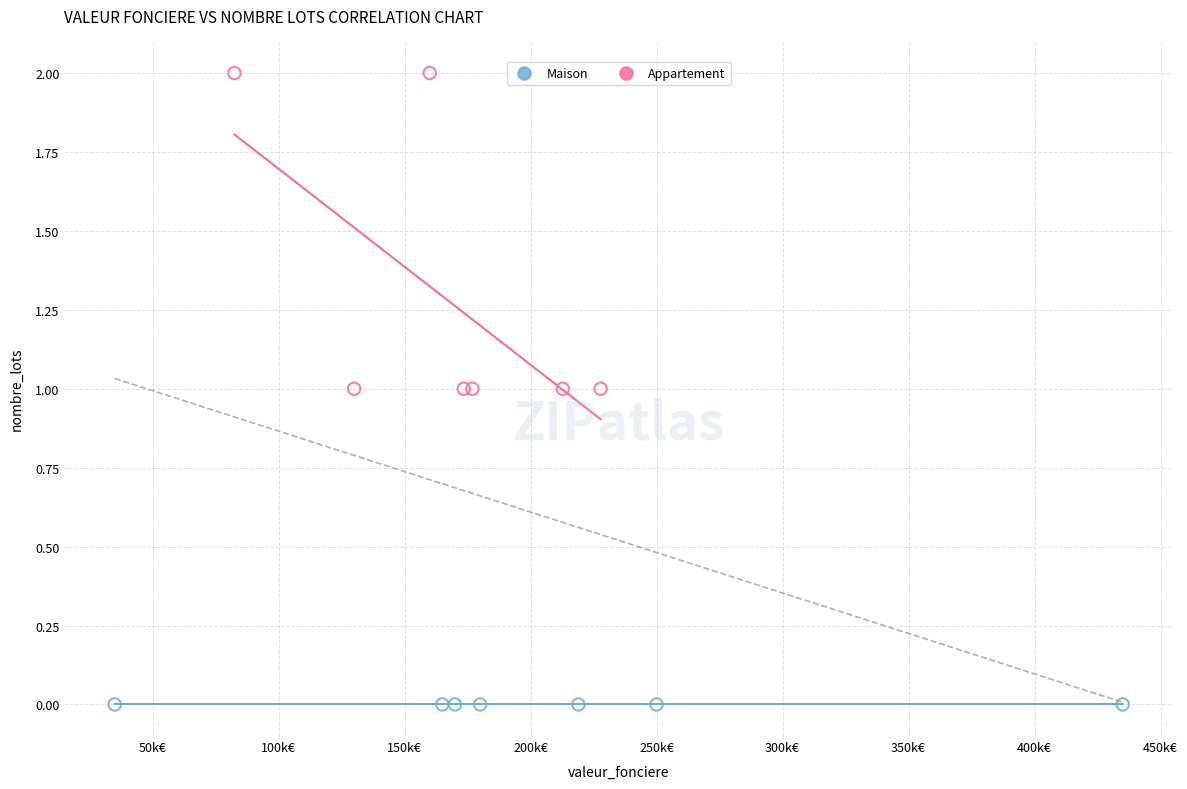

What are all the series names shown in the legend?

Maison, Appartement